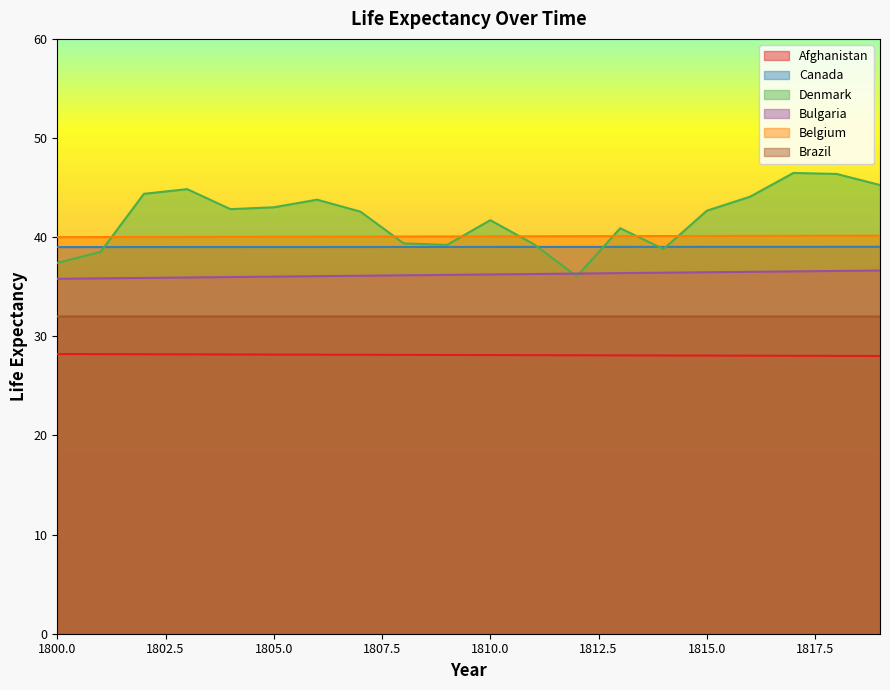

What is the value of the Bulgaria point at the 19th from the left?

36.6